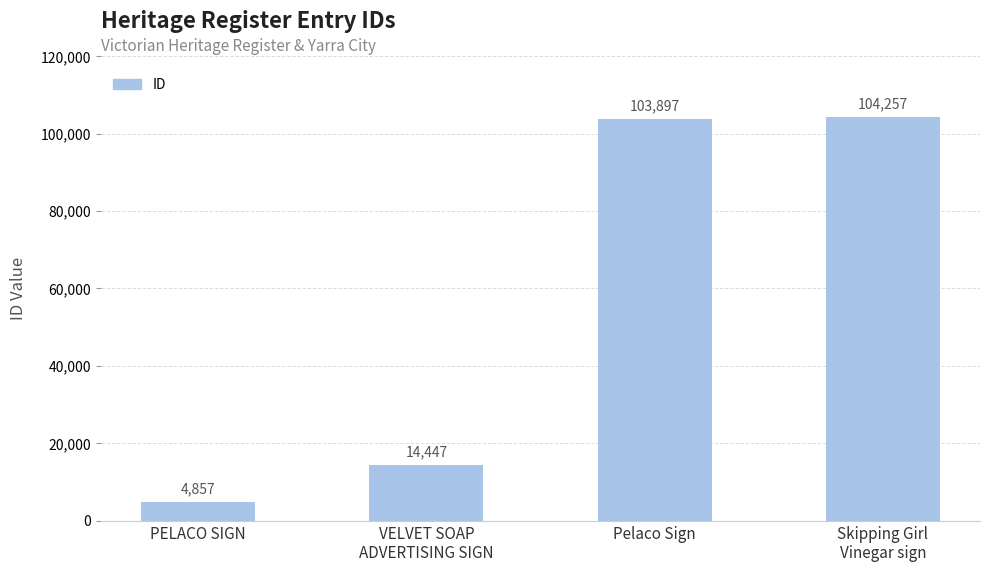

How many categories are shown in the chart?

4